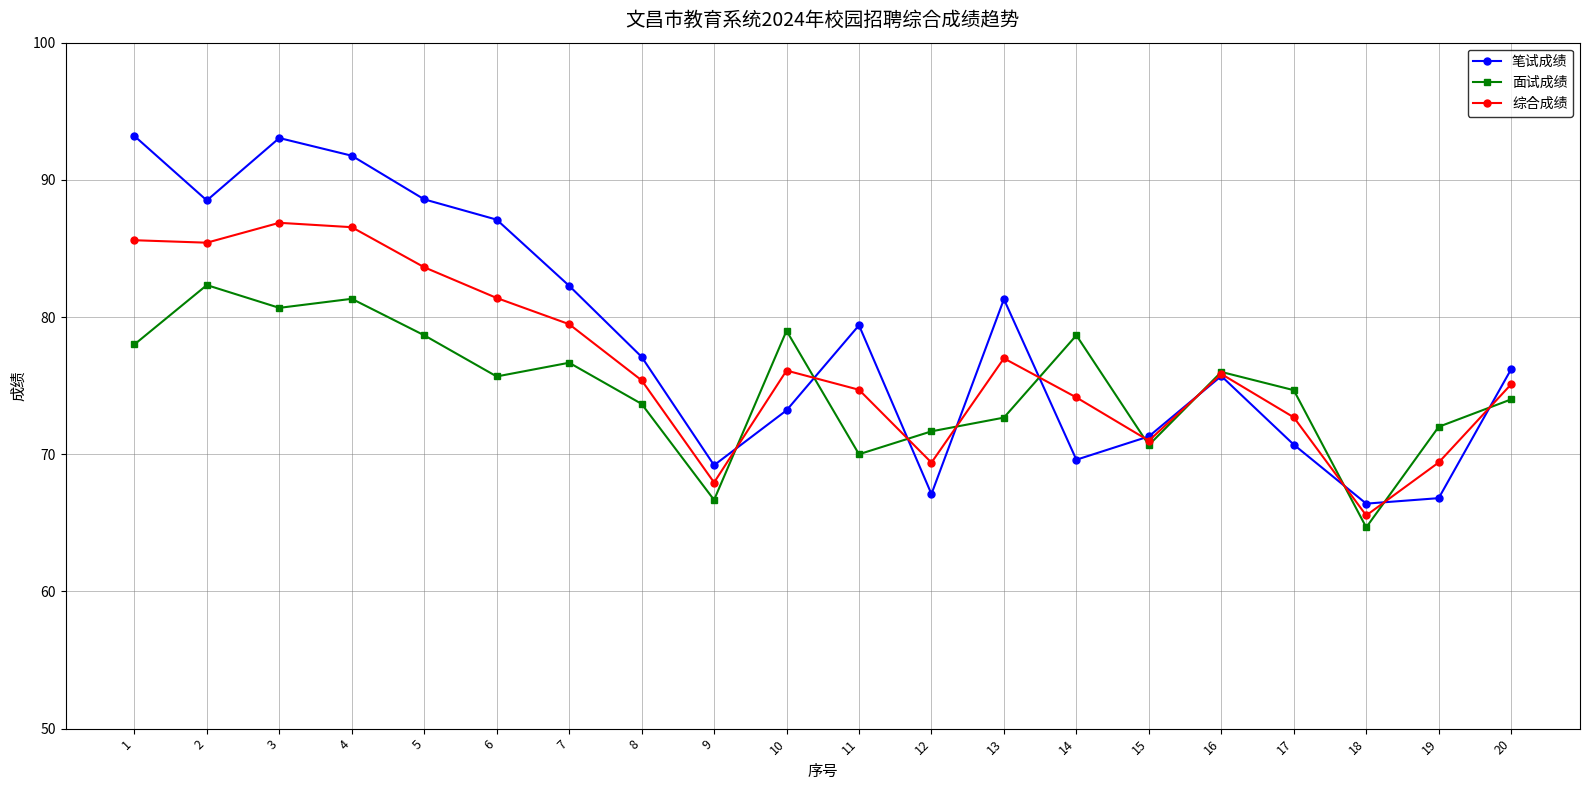

Which series changed the most between 13 and 16?

笔试成绩